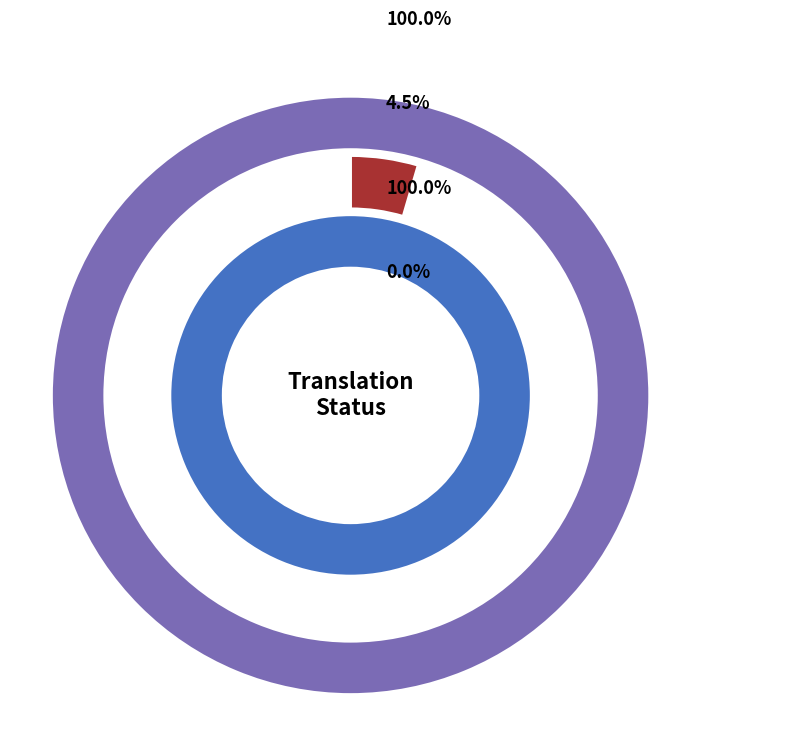

How much of the chart is everything except Russian?

51.1%